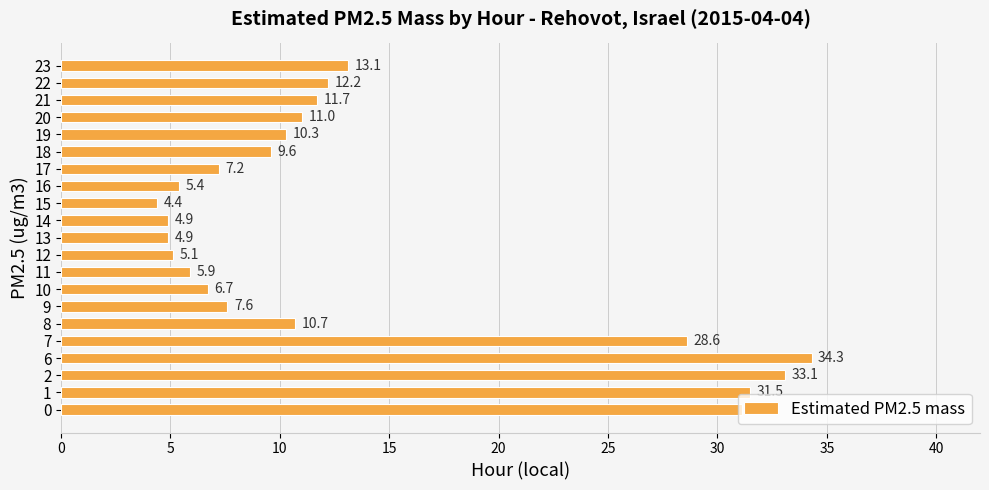

What is the sum of the values at 17 and 11?

13.1